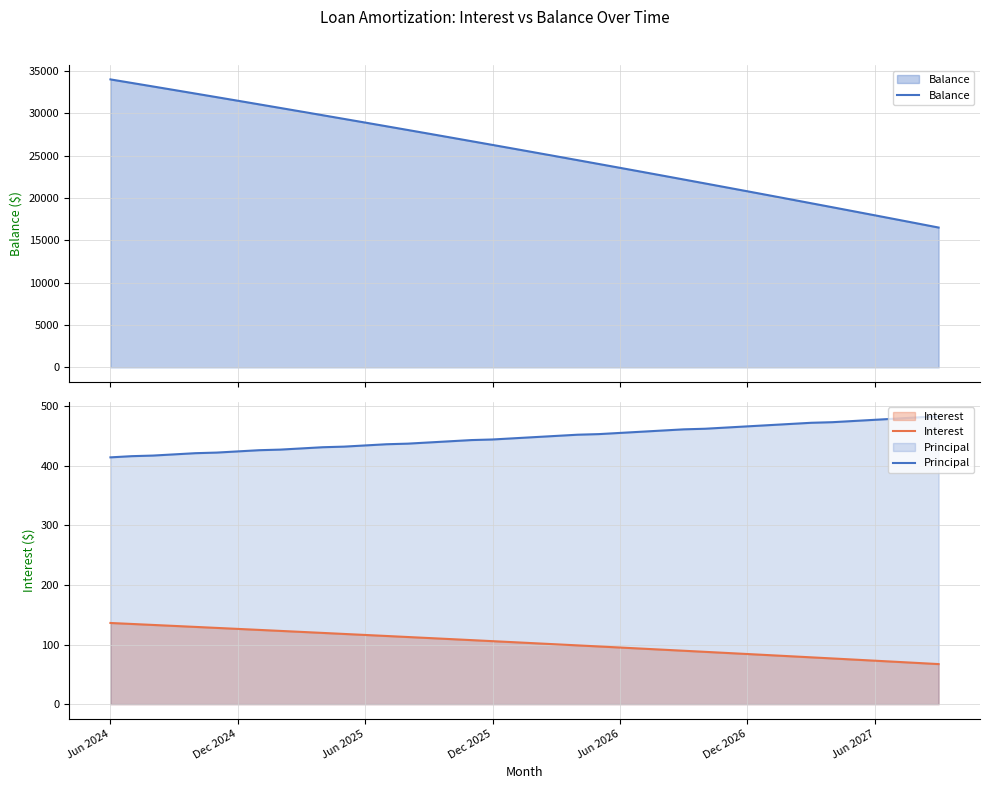

What is the average value of the Interest series?

102.6